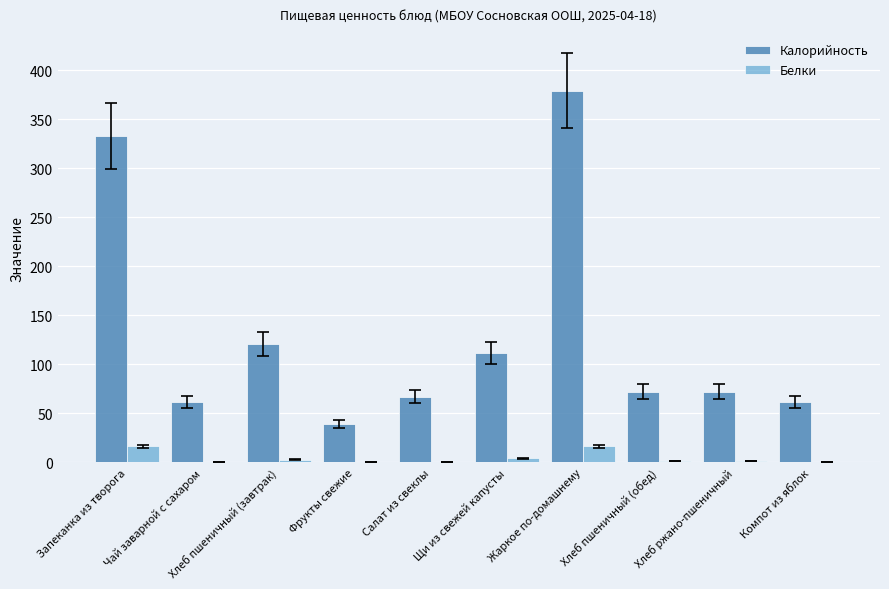

What is the sum of all Белки values?

45.4